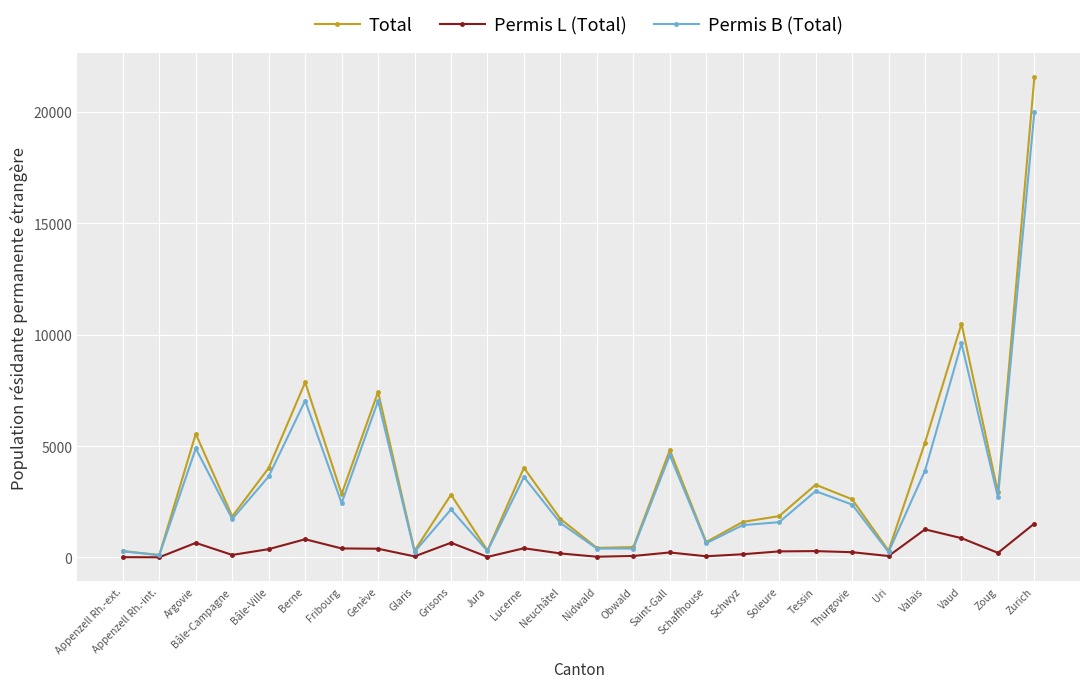

Is it true that Total equals 7432 at Genève?

True